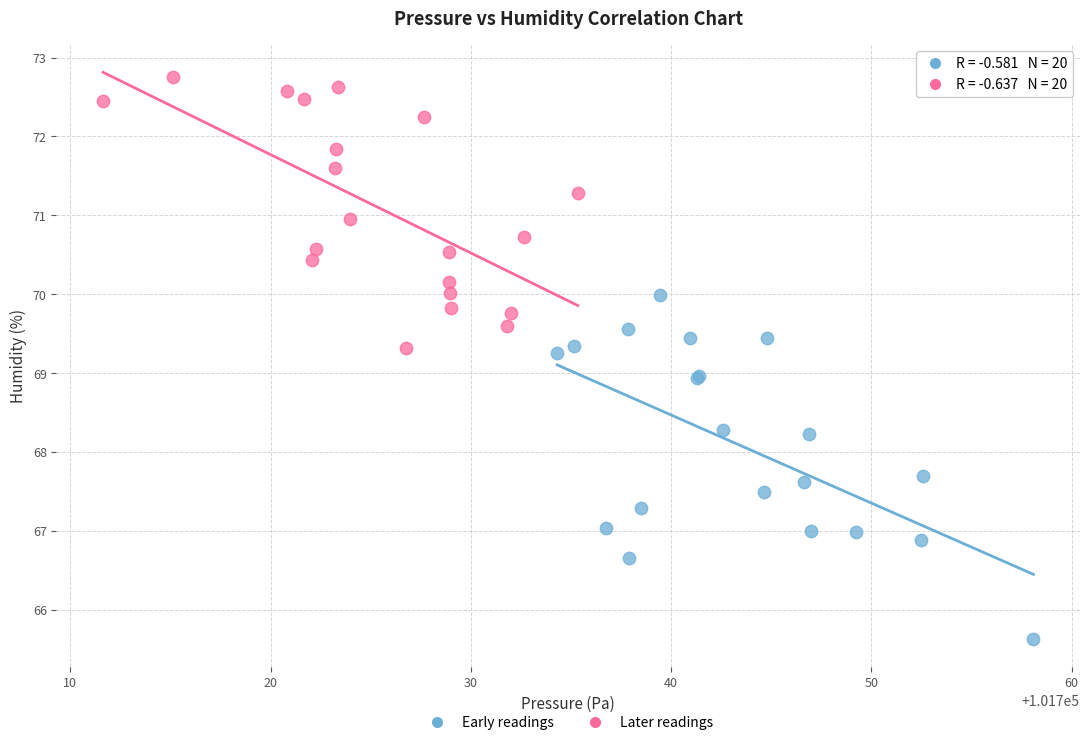

Which series has the largest Y range (max minus min)?

Early readings